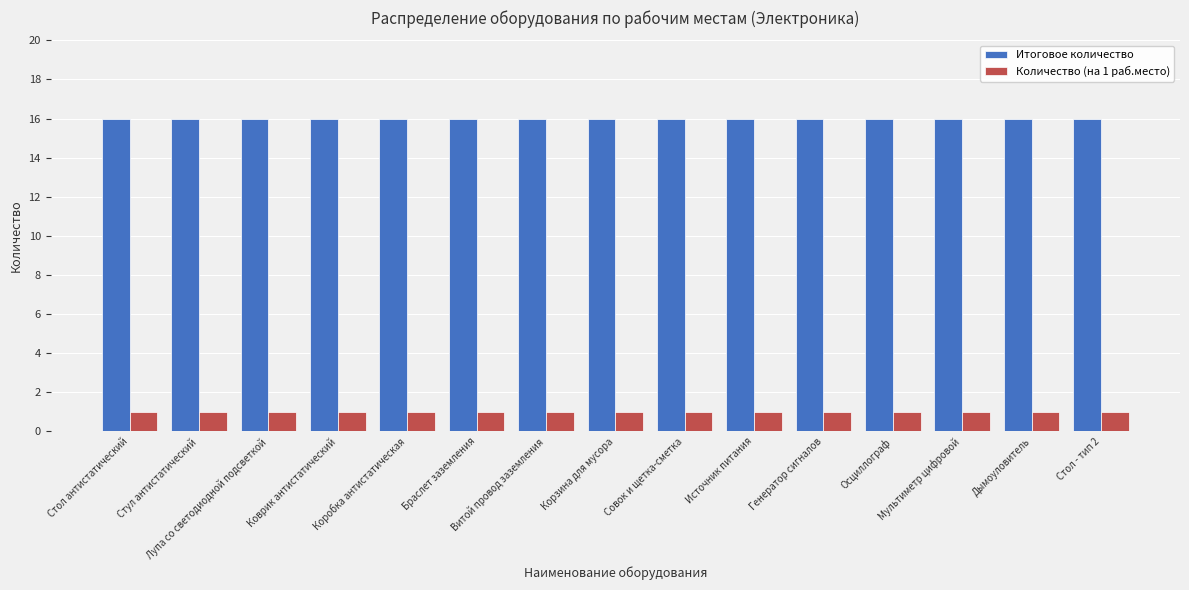

Rank the series by their average value, from highest to lowest.

Итоговое количество, Количество (на 1 раб.место)